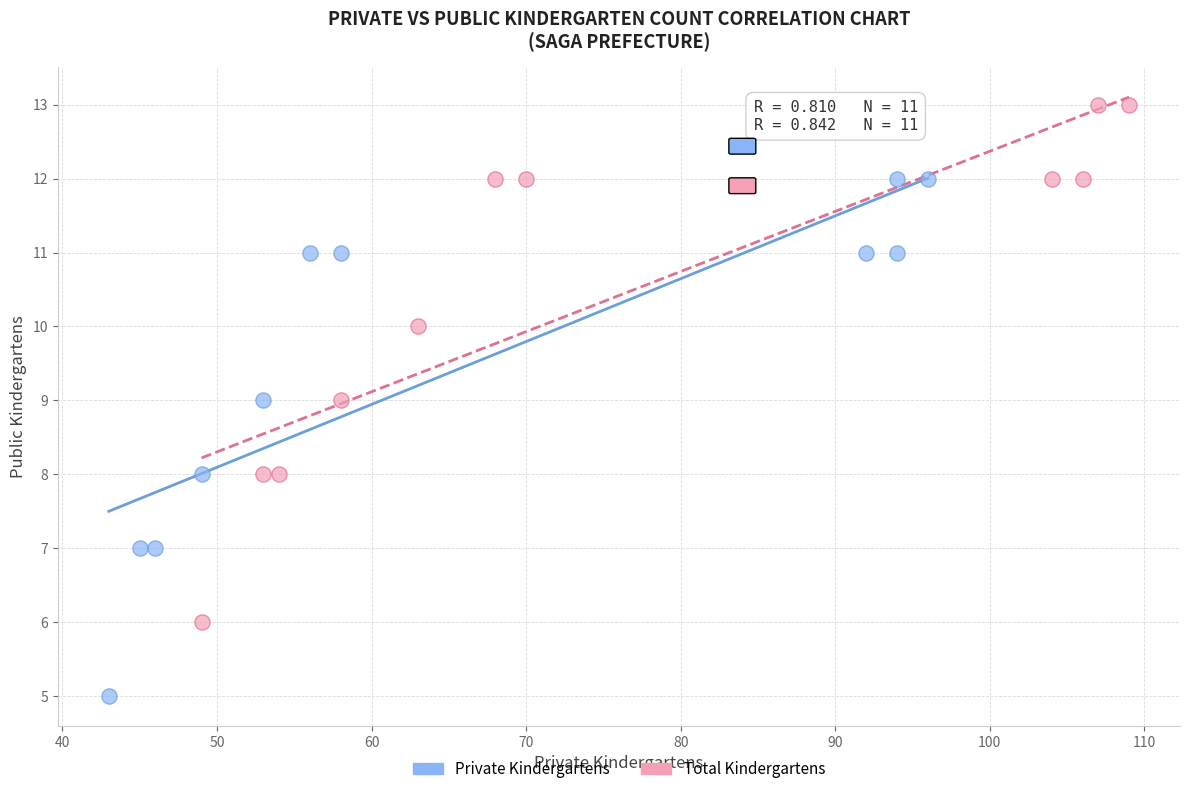

Which series reaches the maximum Y coordinate?

Total Kindergartens